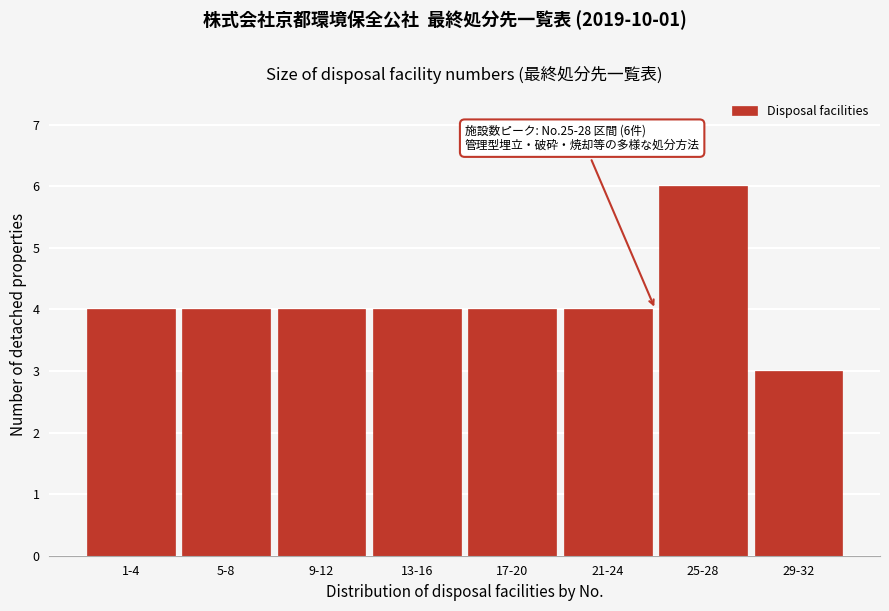

Reading left to right, what are all the values shown in this chart?

1-4=4	5-8=4	9-12=4	13-16=4	17-20=4	21-24=4	25-28=6	29-32=3